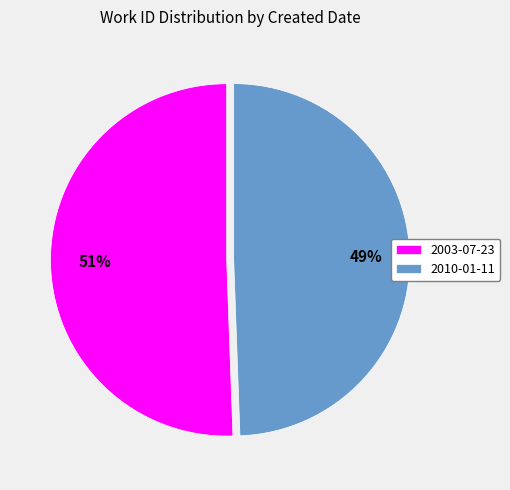

To the nearest percent, what portion does 2010-01-11 represent?

49%